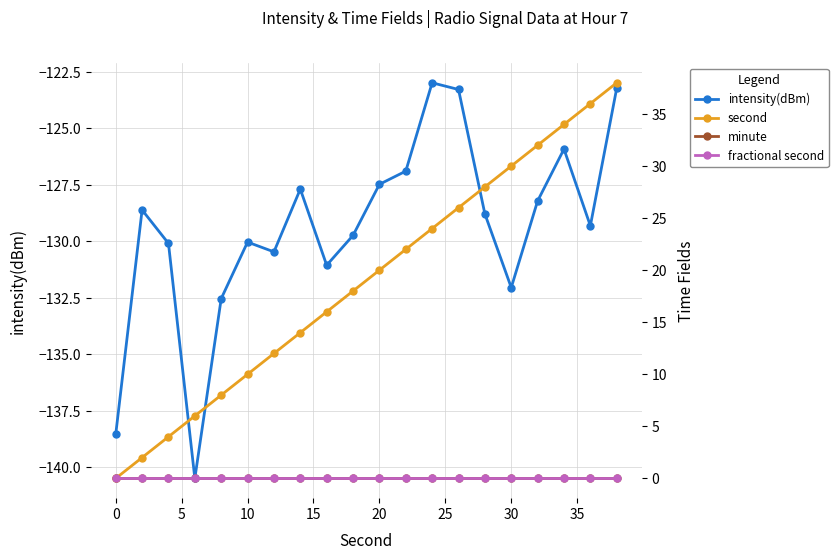

Is the value of second at 0 greater than the value of fractional second at 35?

Yes